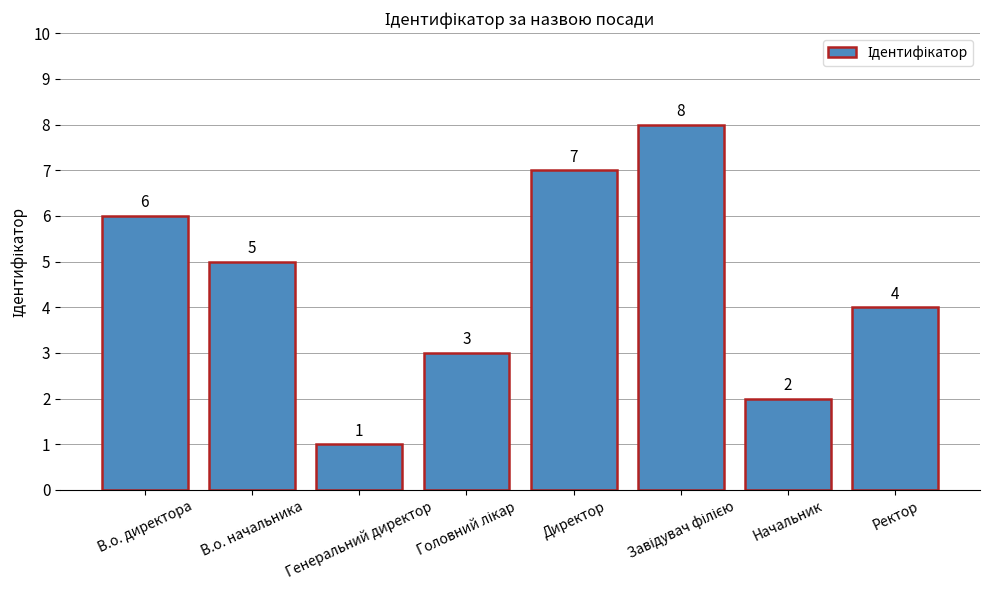

True or false: the data shows 10 at Директор.

False